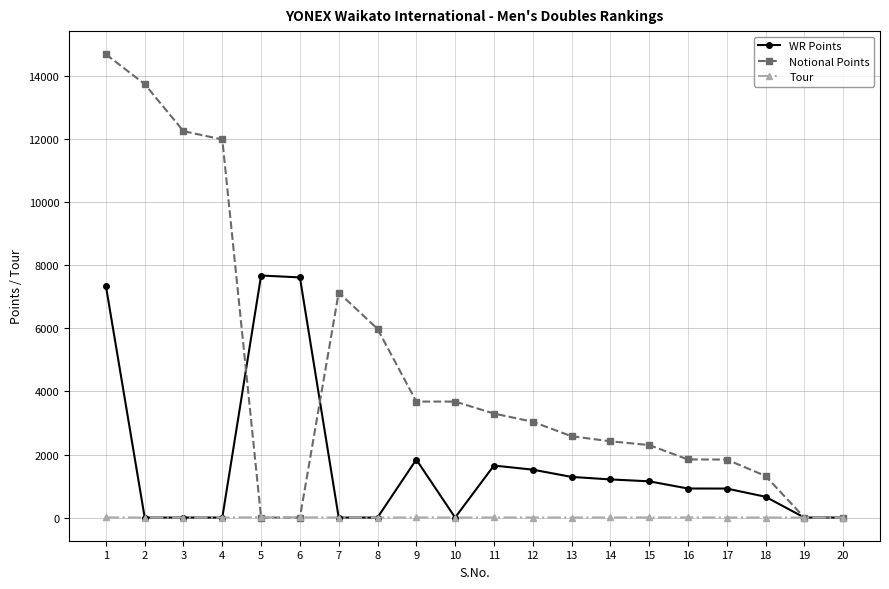

How many data points does each series have?

20